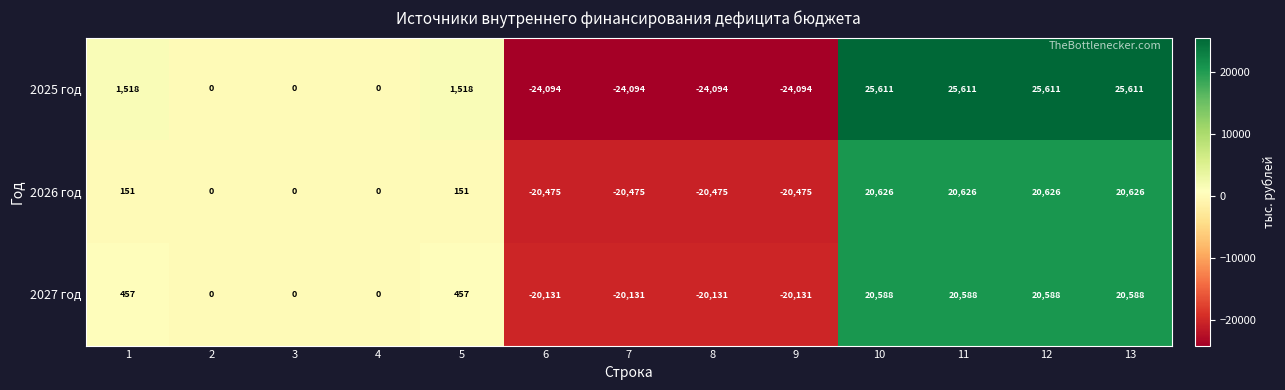

The 2027 год series shows -32364 at 9. True or false?

False